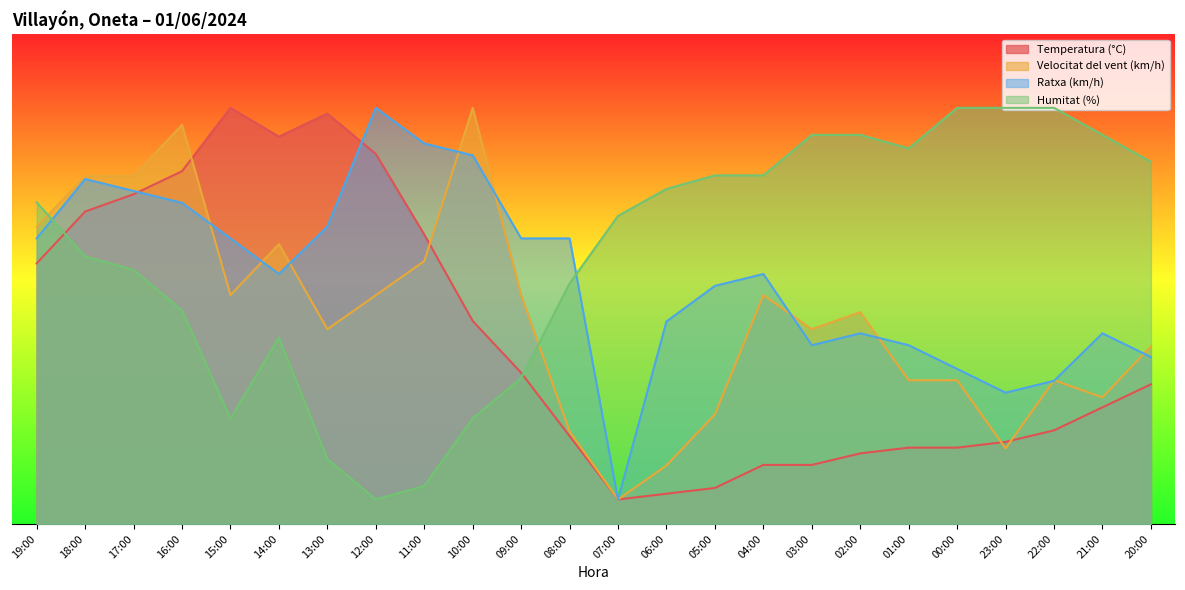

What is the label of the 19th point from the left?

01:00